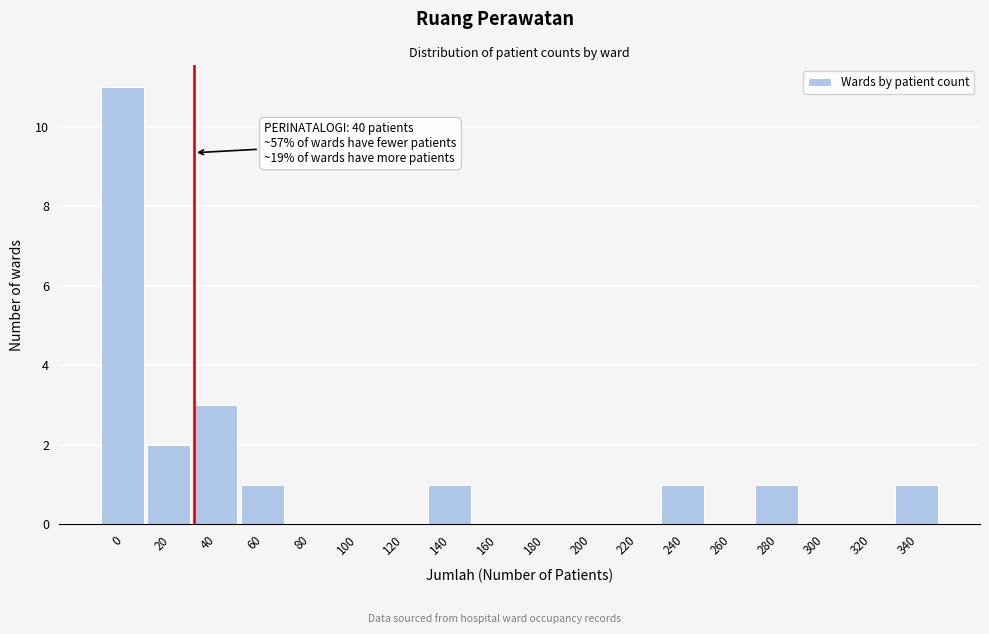

Reading left to right, extract all data points from this chart.

0=11	20=2	40=3	60=1	80=0	100=0	120=0	140=1	160=0	180=0	200=0	220=0	240=1	260=0	280=1	300=0	320=0	340=1